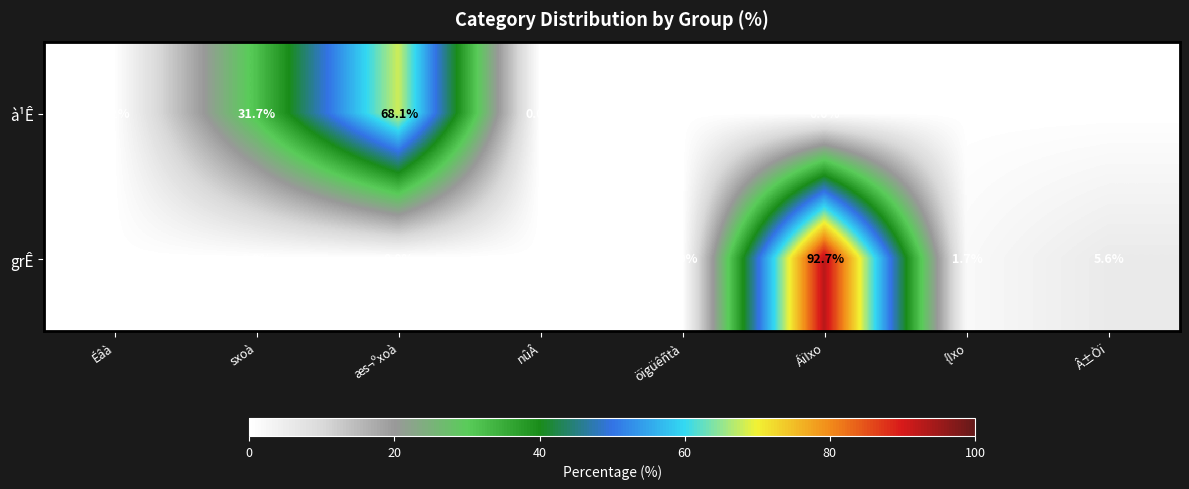

What is the average value of the grÊ series?

12.5